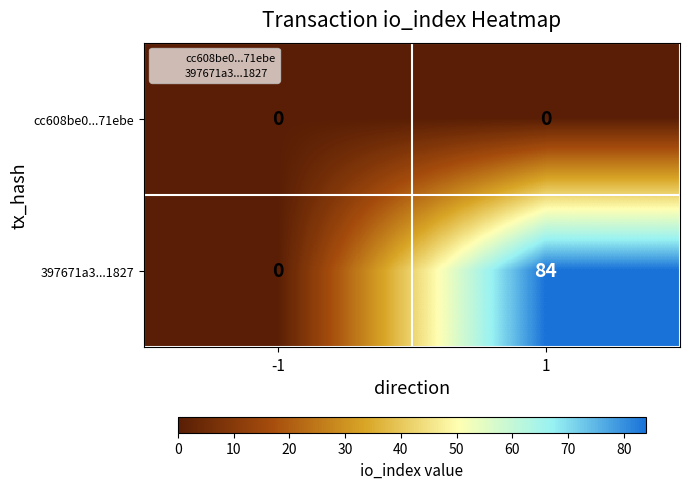

Reading right to left, transcribe all the data shown in this chart.

cc608be0...71ebe: 1=0	-1=0
397671a3...1827: 1=84	-1=0